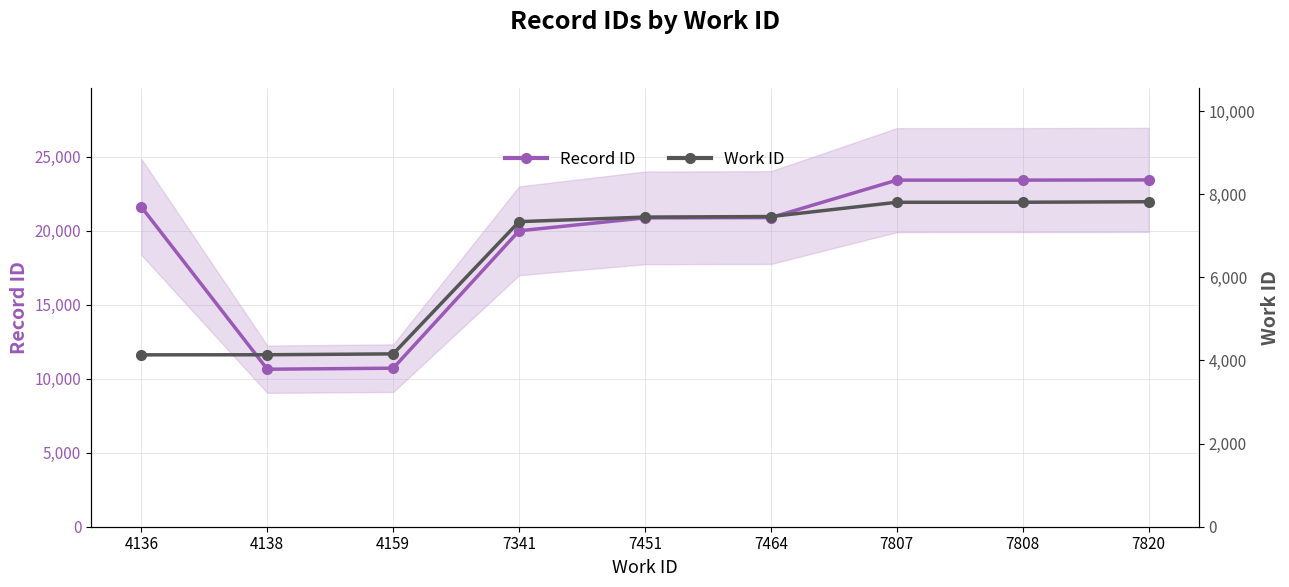

How many interior local valleys does the Record ID series have?

1